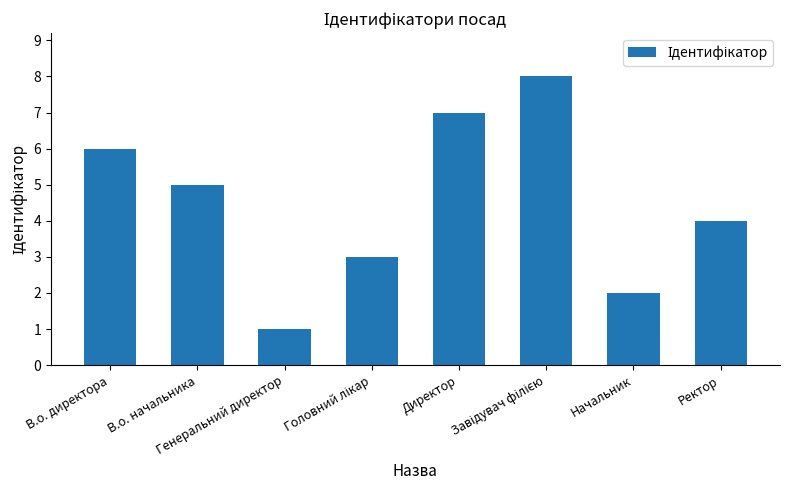

What is the difference between the maximum and second lowest values?

6